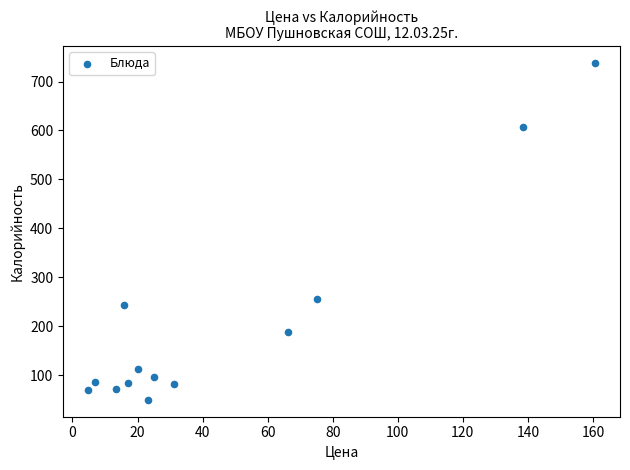

What is the range of Y values (max minus min)?

687.8